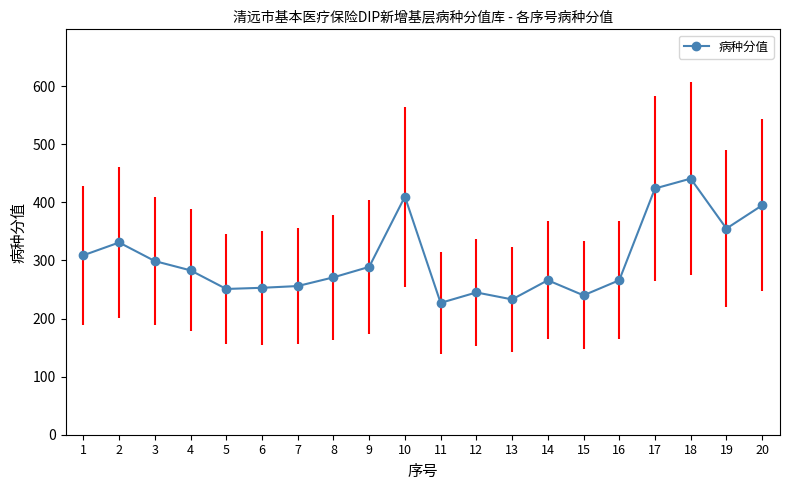

What is the sum of the values at 2 and 10?

741